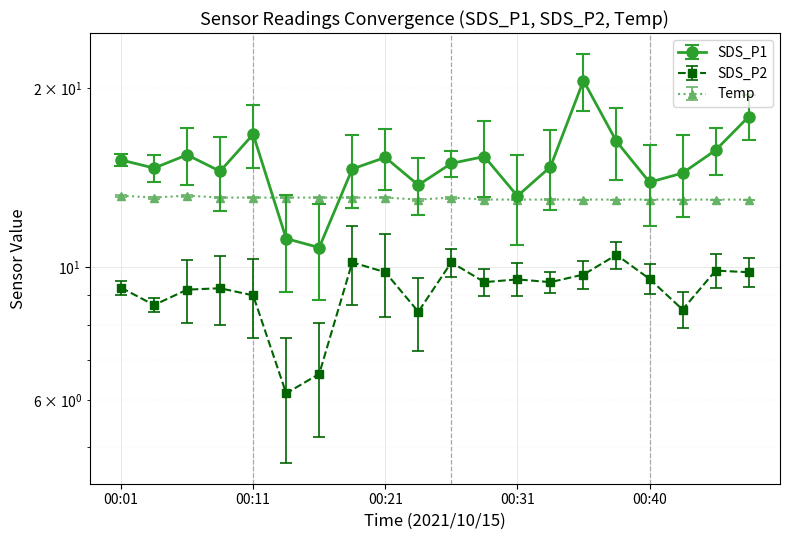

What is the total value across all series at 00:16?

30.5